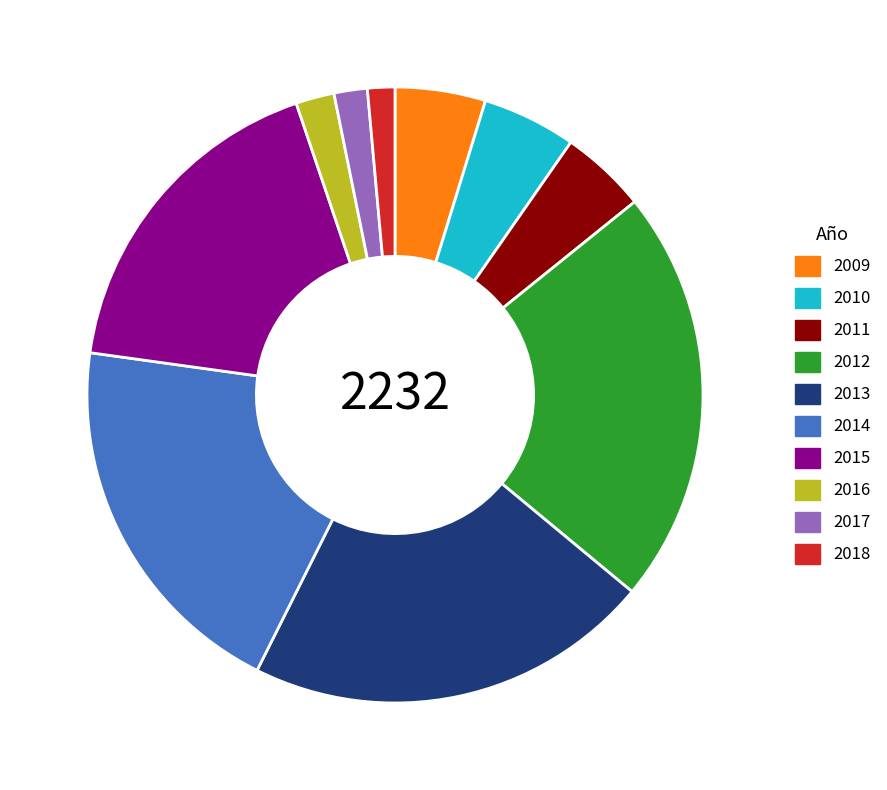

Approximately how many times larger is the value at 2013 compared to 2009?

4.5